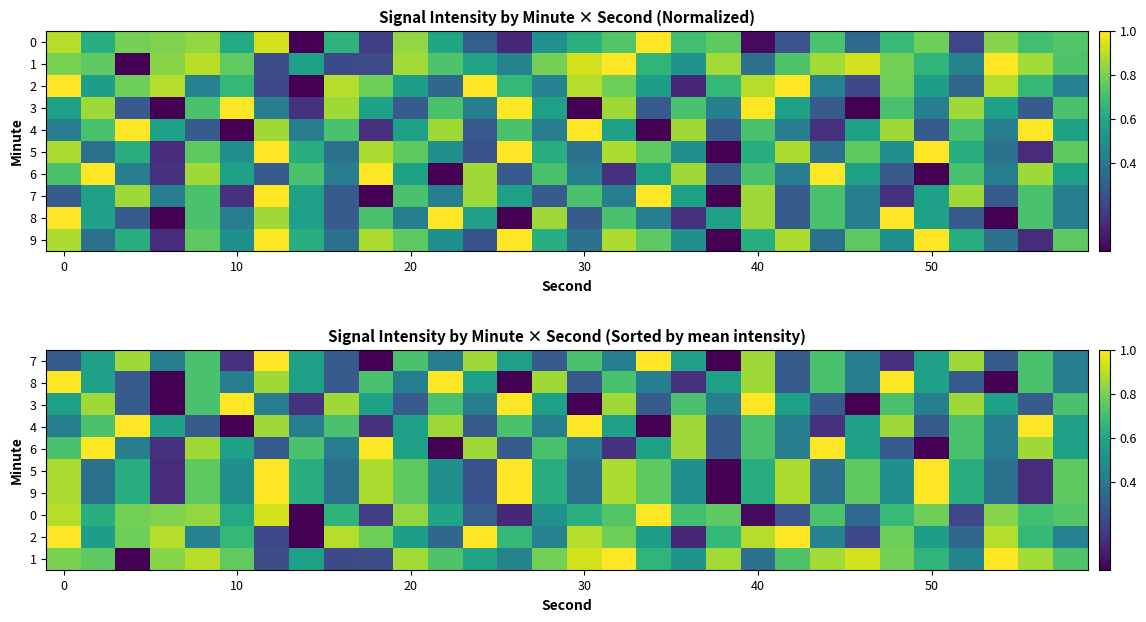

What is the sum of all 4 values?

16.4